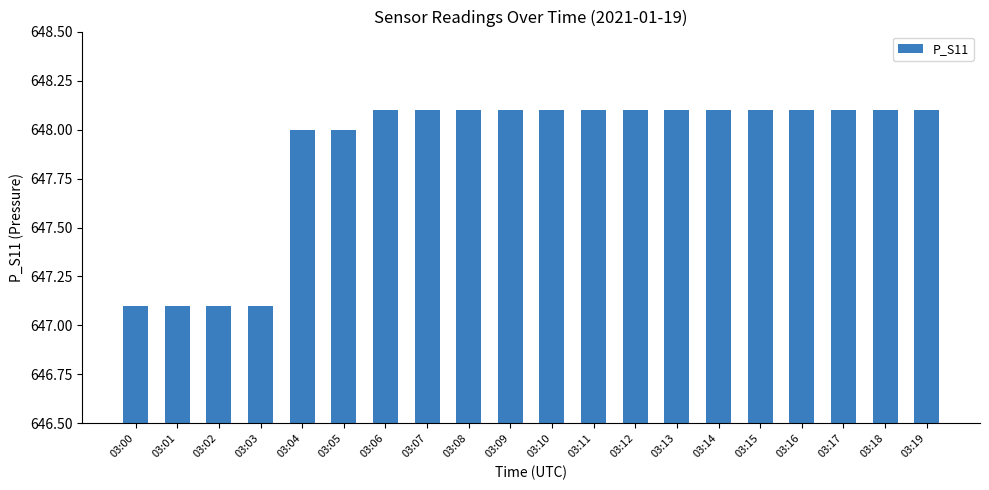

Reading right to left, what are all the values shown in this chart?

648.1	648.1	648.1	648.1	648.1	648.1	648.1	648.1	648.1	648.1	648.1	648.1	648.1	648.1	648.0	648.0	647.1	647.1	647.1	647.1